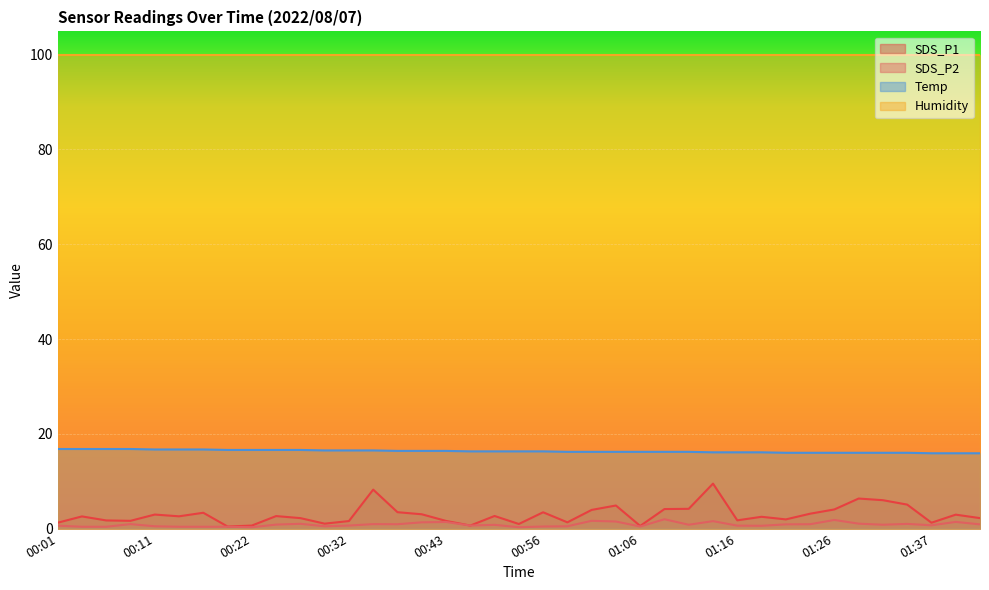

Count the number of categories in the chart.

39